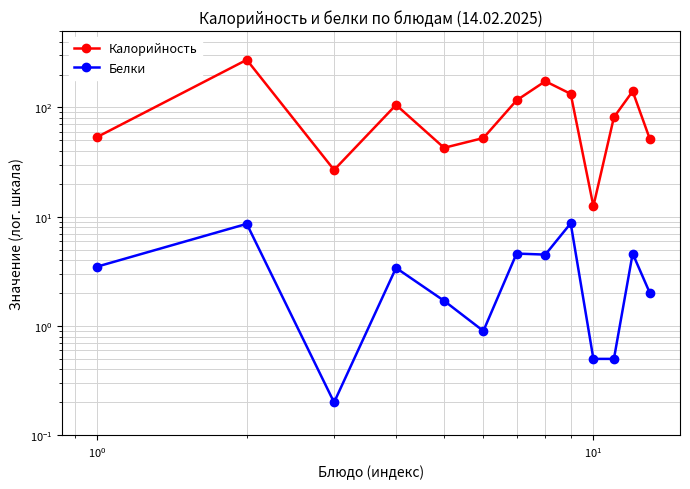

How many data points does each series have?

13